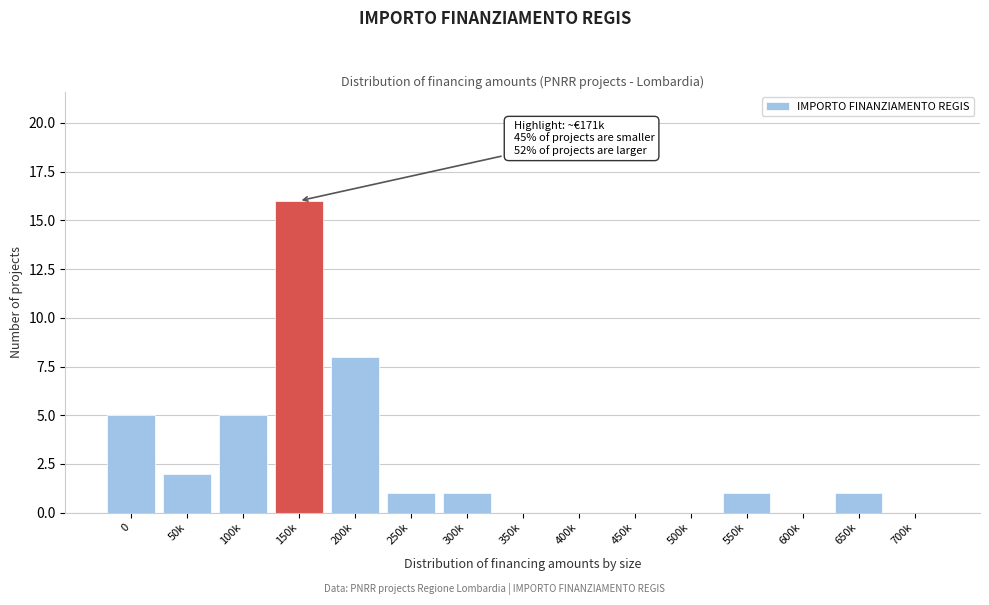

Reading left to right, list all the values displayed in this chart.

0=5	50k=2	100k=5	150k=16	200k=8	250k=1	300k=1	350k=0	400k=0	450k=0	500k=0	550k=1	600k=0	650k=1	700k=0